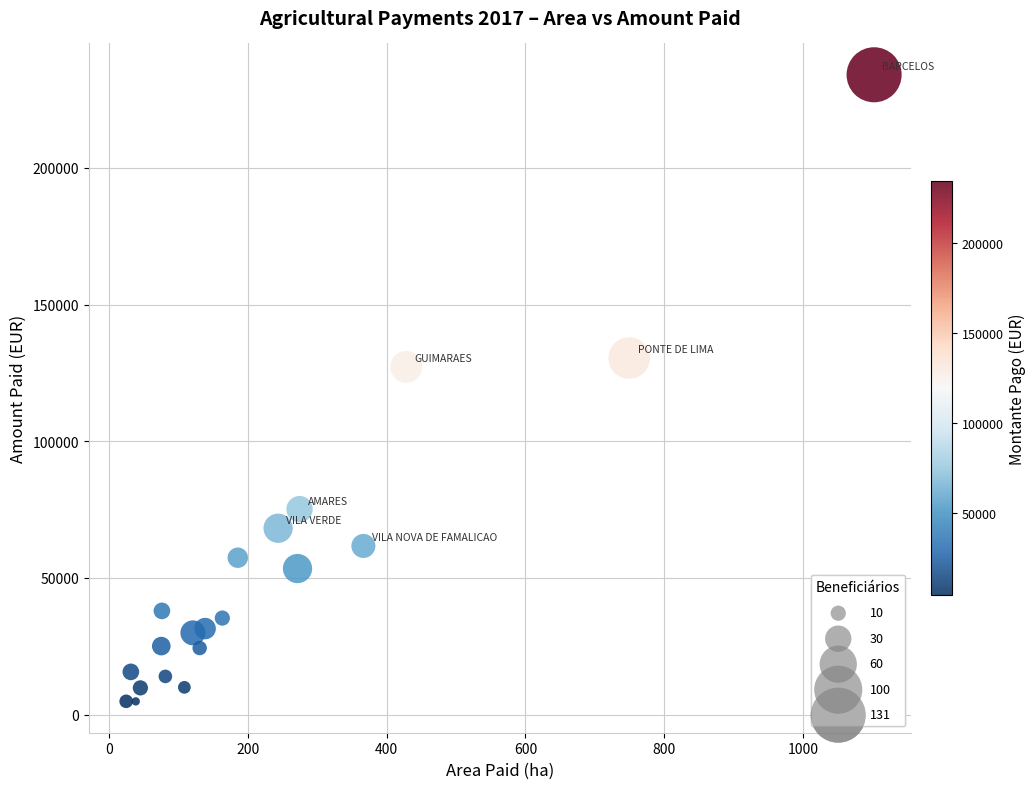

What is the range of Y values (max minus min)?

229300.4